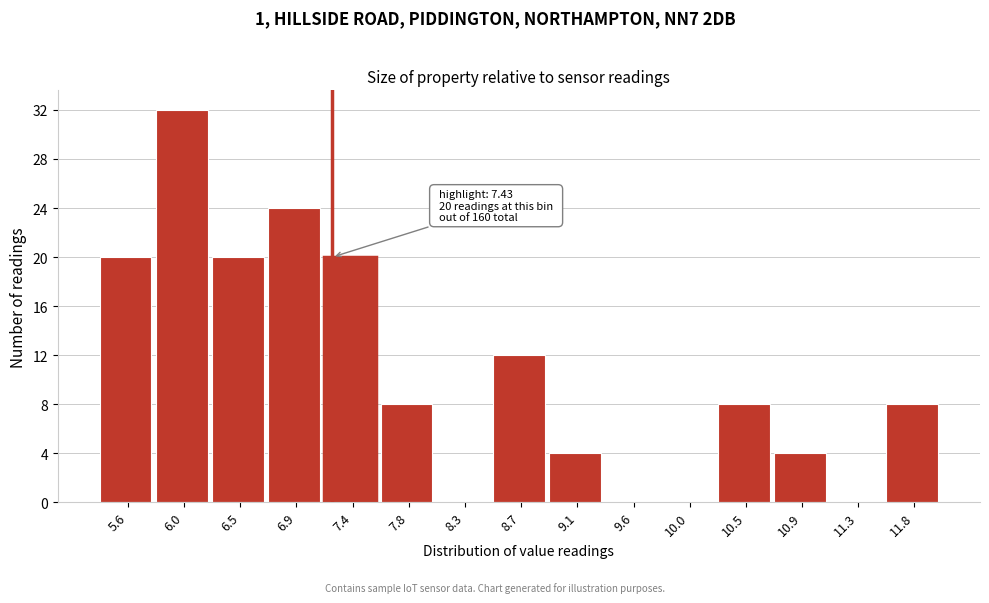

Reading left to right, transcribe all the data shown in this chart.

5.6=20	6.0=32	6.5=20	6.9=24	7.4=20	7.8=8	8.3=0	8.7=12	9.1=4	9.6=0	10.0=0	10.5=8	10.9=4	11.3=0	11.8=8